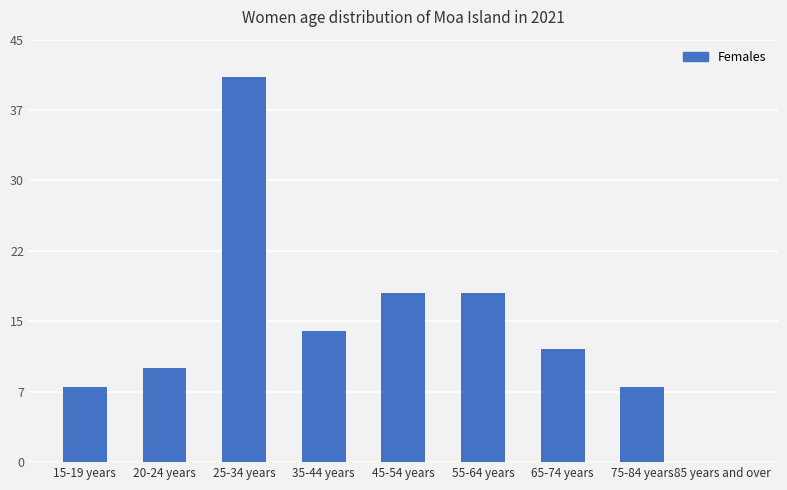

Are the bars grouped side by side (vs. stacked)?

No